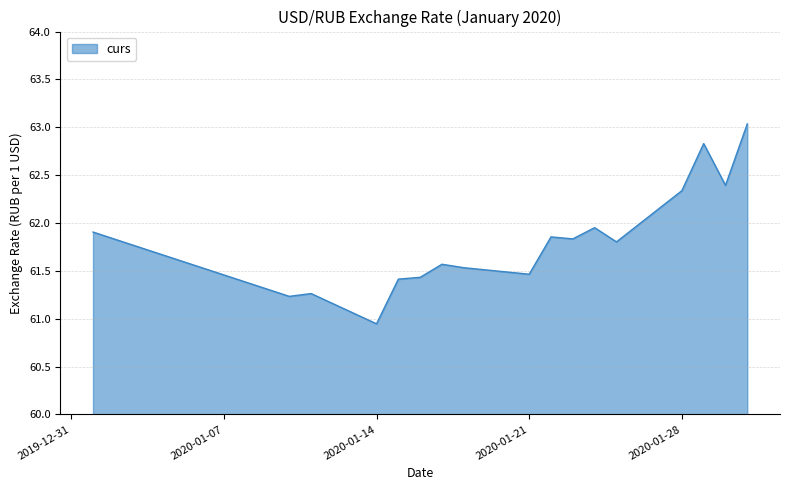

What is the difference between the maximum and minimum values?

2.1